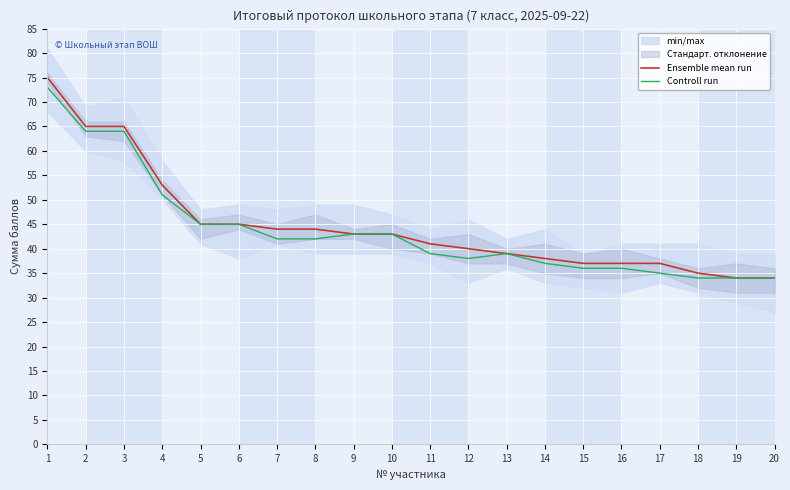

At which category is the sum across all series the highest?

1